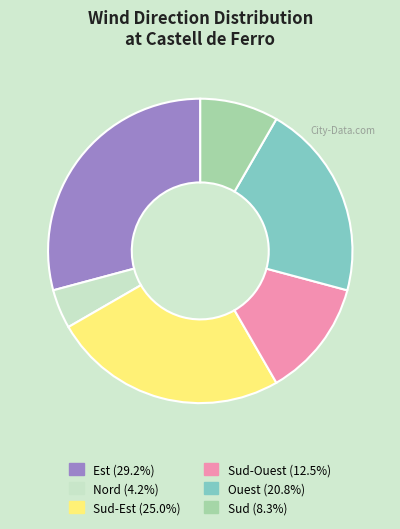

Is there a majority slice in this chart?

No